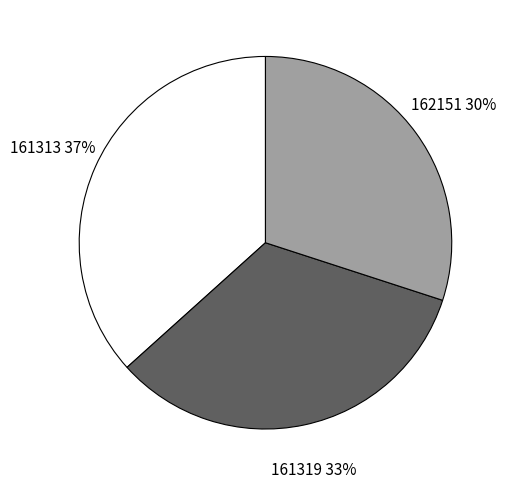

True or false: 161313 accounts for 37% of the total.

True